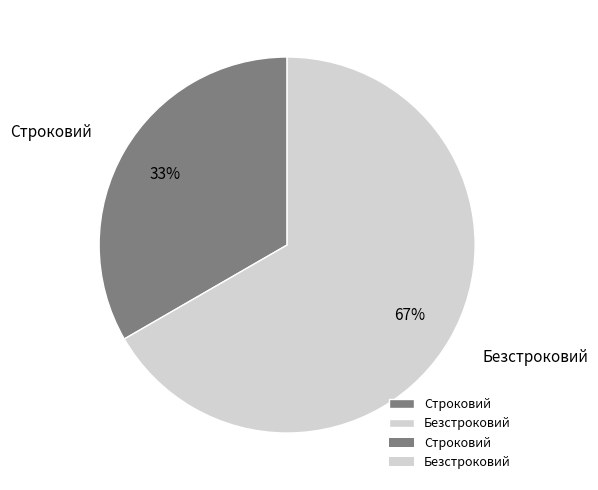

Count the number of slices in the pie.

2